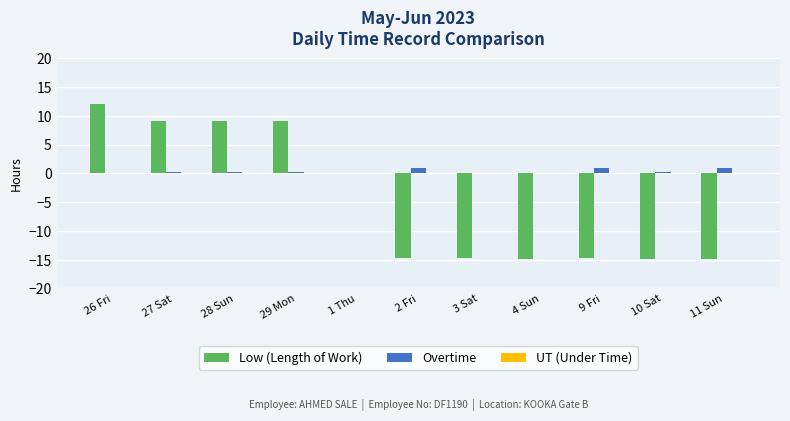

Which series has the largest total across all categories?

Overtime